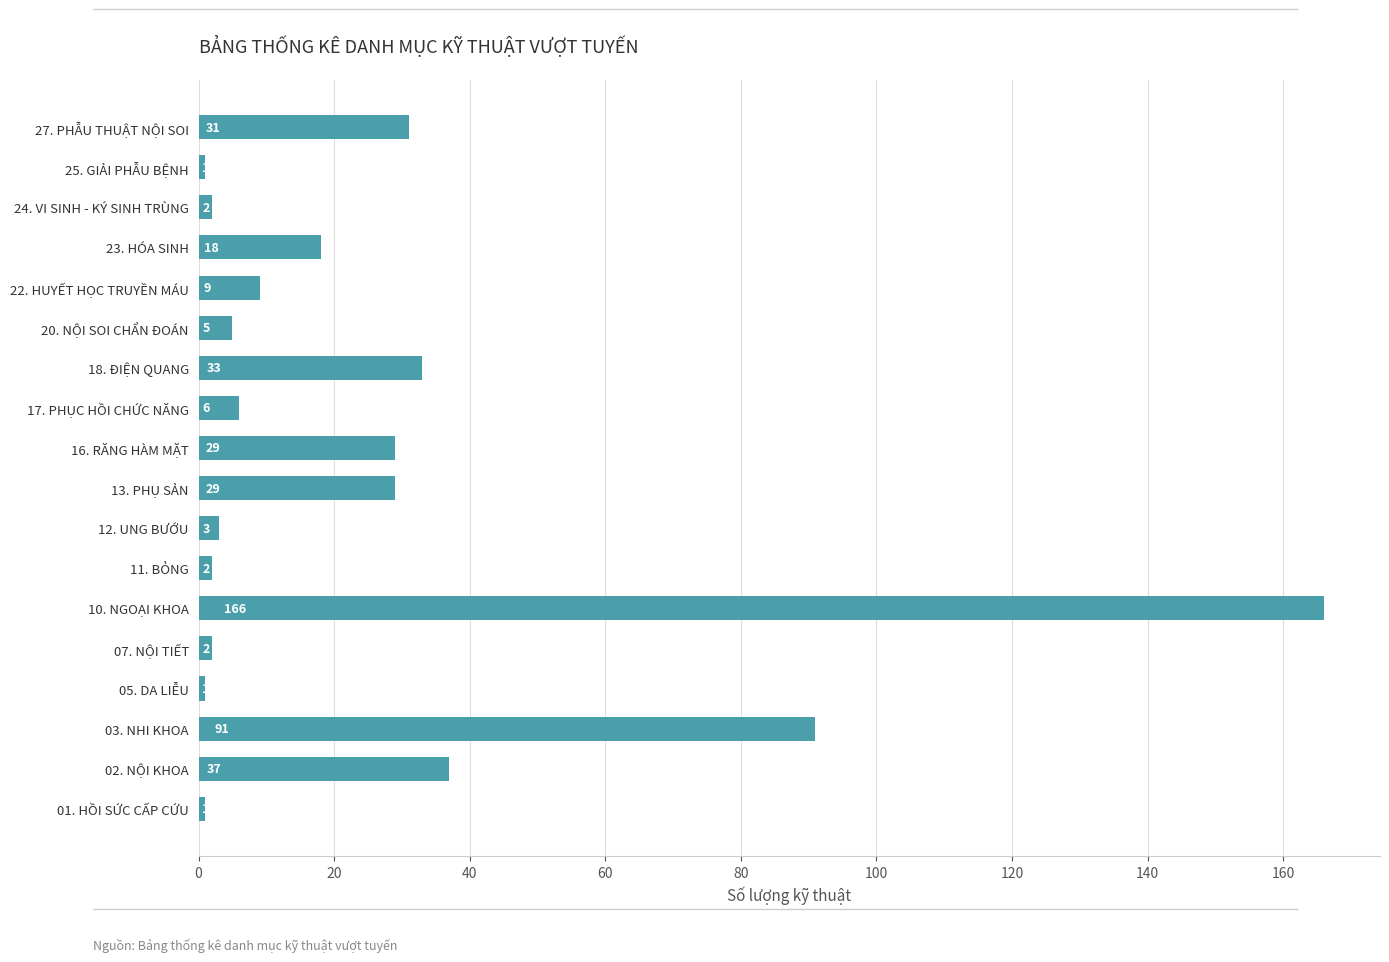

What is the change in value from 01. HỒI SỨC CẤP CỨU to 20. NỘI SOI CHẨN ĐOÁN?

+4